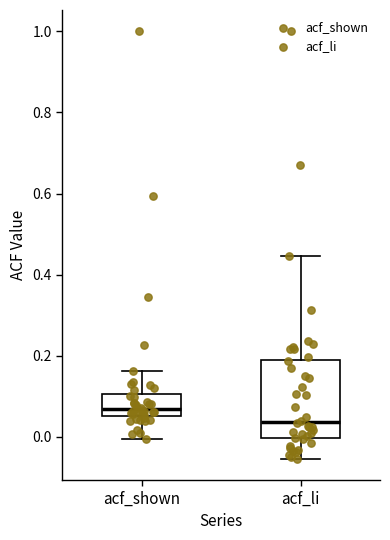

Where does the lower whisker of the box for acf_li end on the y-axis? The values are not printed on the chart, so give them approximately, as read against the axis.

-0.06